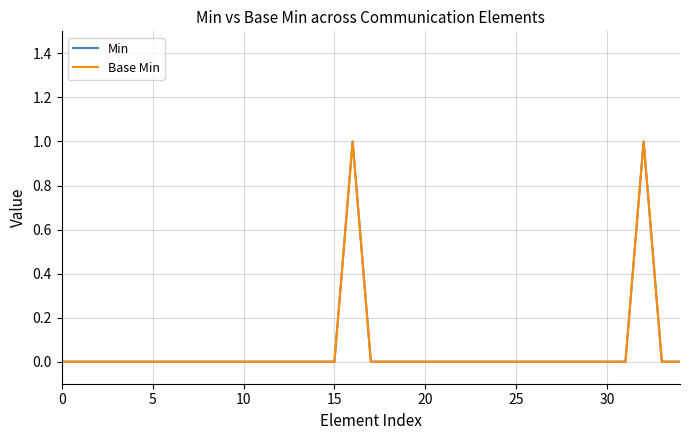

At how many categories does at least one series exceed 0?

2